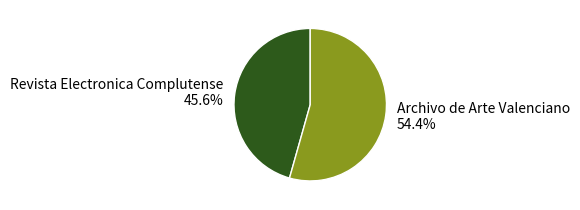

Does any single category account for the majority?

Yes